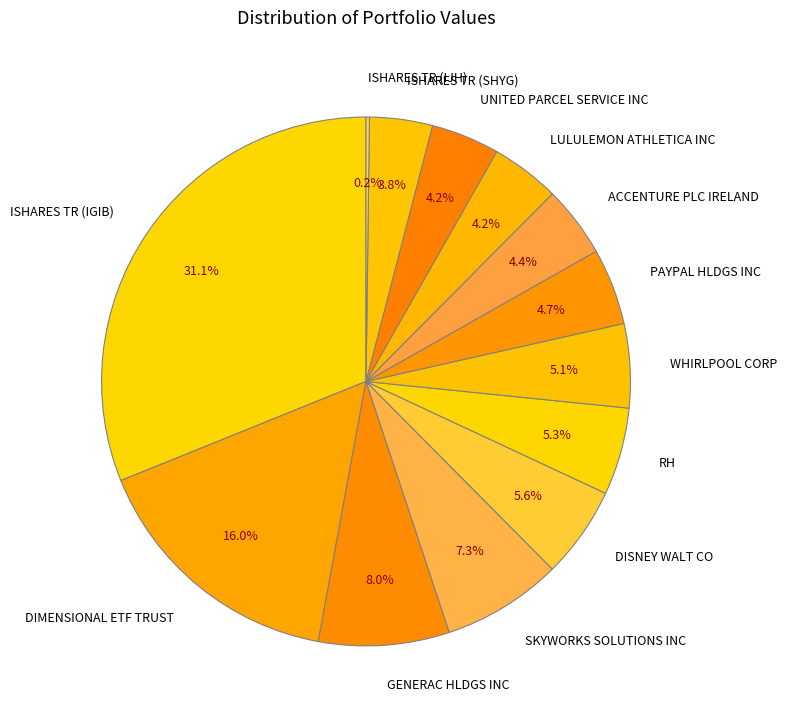

Between DIMENSIONAL ETF TRUST and DISNEY WALT CO, which is larger?

DIMENSIONAL ETF TRUST